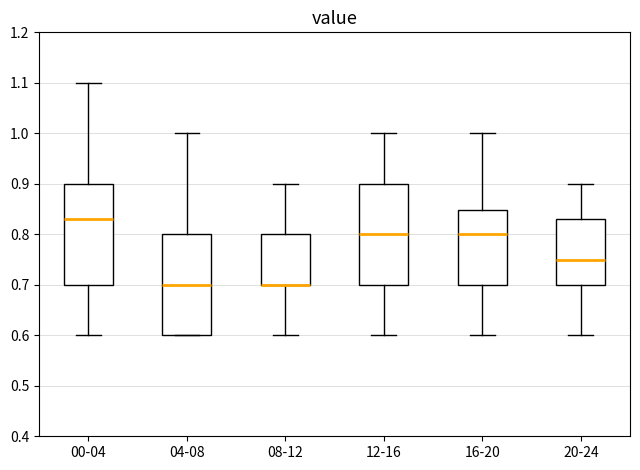

Reading left to right, read every box against the y-axis: the position of its median line, the range the box covers, and the ends of its whiskers. The values are not printed on the chart, so give them approximately, as read against the axis.

00-04: median 0.83, box 0.70 to 0.90, whiskers 0.60 to 1.10
04-08: median 0.70, box 0.60 to 0.80, whiskers 0.60 to 1.00
08-12: median 0.70 (drawn on the box's lower edge), box 0.70 to 0.80, whiskers 0.60 to 0.90
12-16: median 0.80, box 0.70 to 0.90, whiskers 0.60 to 1.00
16-20: median 0.80, box 0.70 to 0.85, whiskers 0.60 to 1.00
20-24: median 0.75, box 0.70 to 0.83, whiskers 0.60 to 0.90